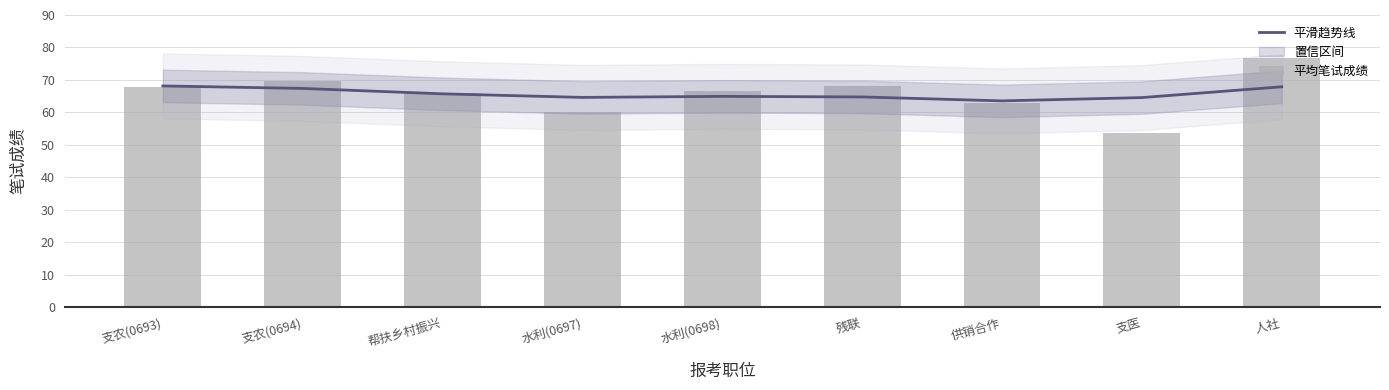

Reading right to left, what are all the values shown in this chart?

平滑趋势线: 人社=67.9	支医=64.6	供销合作=63.6	残联=64.8	水利(0698)=65.0	水利(0697)=64.6	帮扶乡村振兴=65.7	支农(0694)=67.4	支农(0693)=68.2
平均笔试成绩: 人社=76.8	支医=53.6	供销合作=63.0	残联=68.0	水利(0698)=66.7	水利(0697)=60.2	帮扶乡村振兴=65.9	支农(0694)=69.7	支农(0693)=67.9